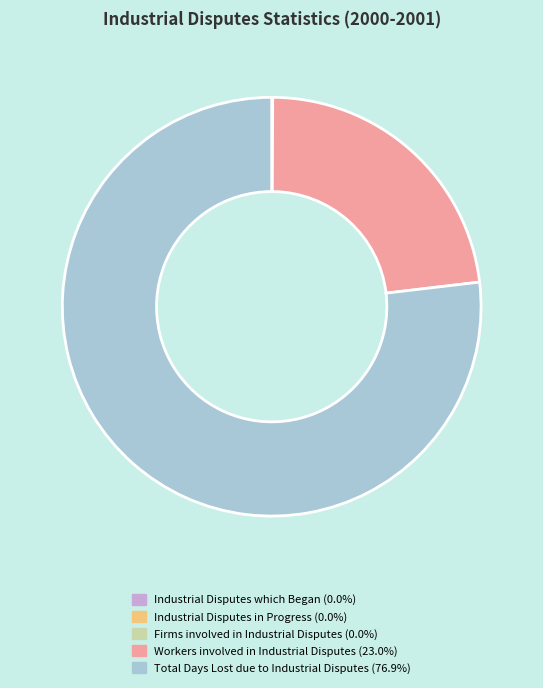

Does any single category account for the majority?

Yes